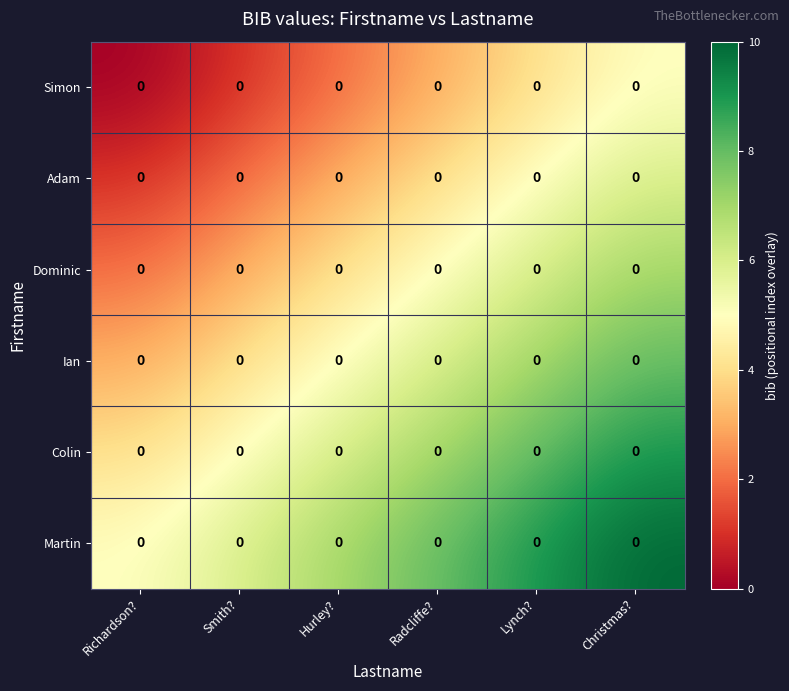

What is the total value across all series at Christmas??

45